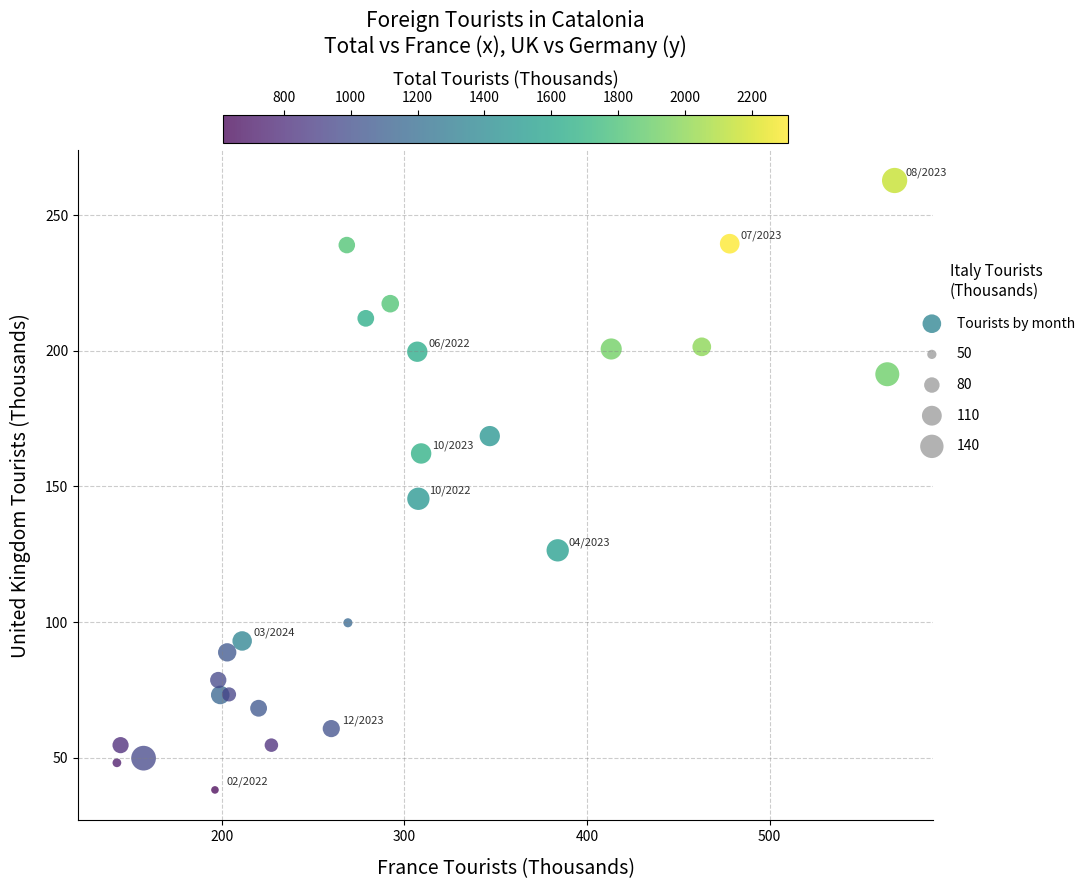

What Y value in the scatter plot is closest to 150?

145.4